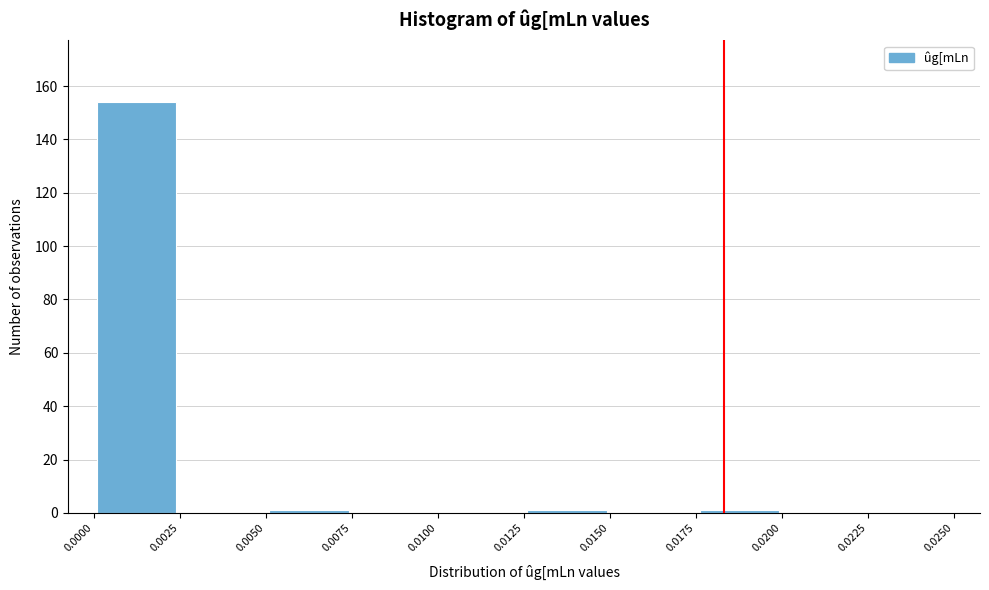

Reading left to right, transcribe this chart: for each bar, give the range it covers on the x-axis and its height. The values are not printed on the chart, so give them approximately, as read against the axis.

0.0000 to 0.0025: 154
0.0025 to 0.0050: 0
0.0050 to 0.0075: under 2
0.0075 to 0.0100: 0
0.0100 to 0.0125: 0
0.0125 to 0.0150: under 2
0.0150 to 0.0175: 0
0.0175 to 0.0200: under 2
0.0200 to 0.0225: 0
0.0225 to 0.0250: 0